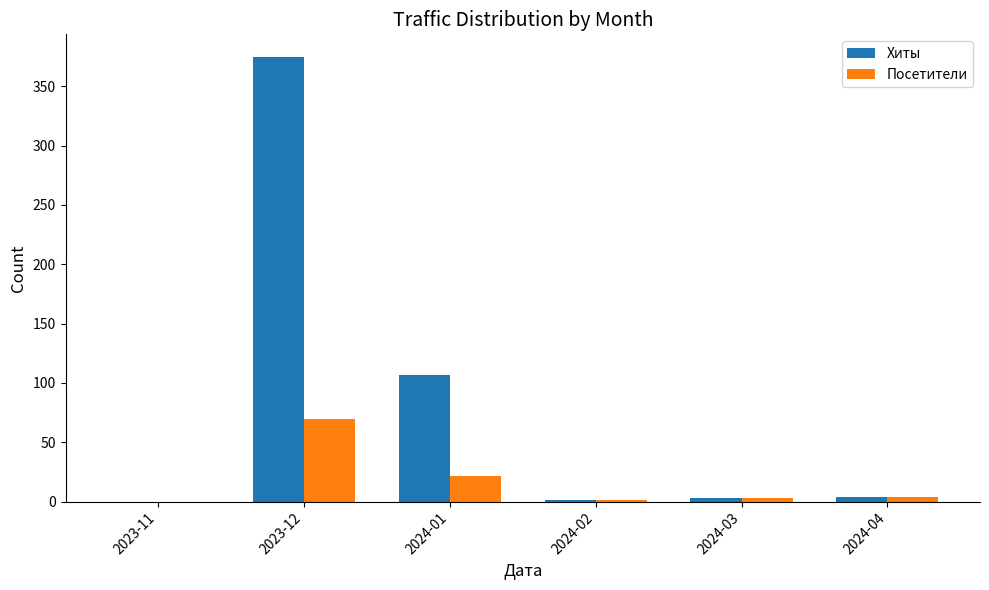

At which label does Посетители first exceed 4?

2023-12